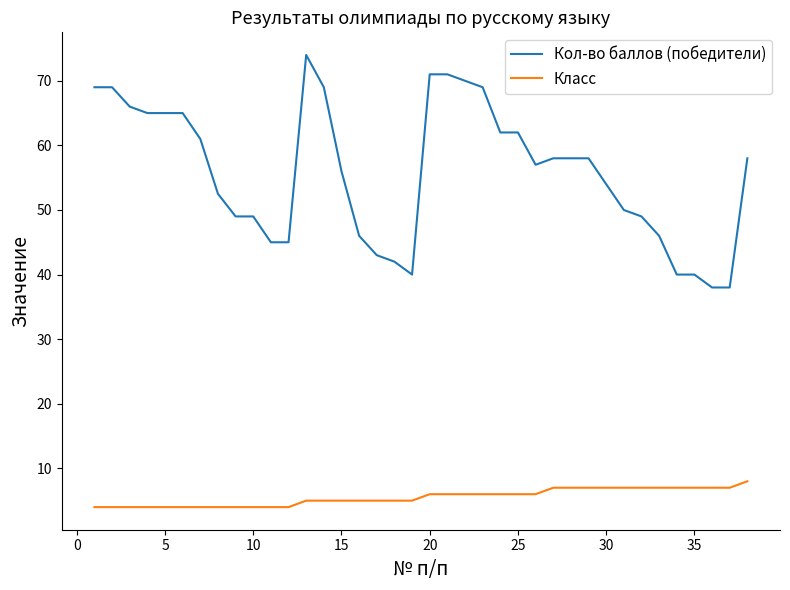

True or false: Кол-во баллов (победители) and Класс cross at least once.

False